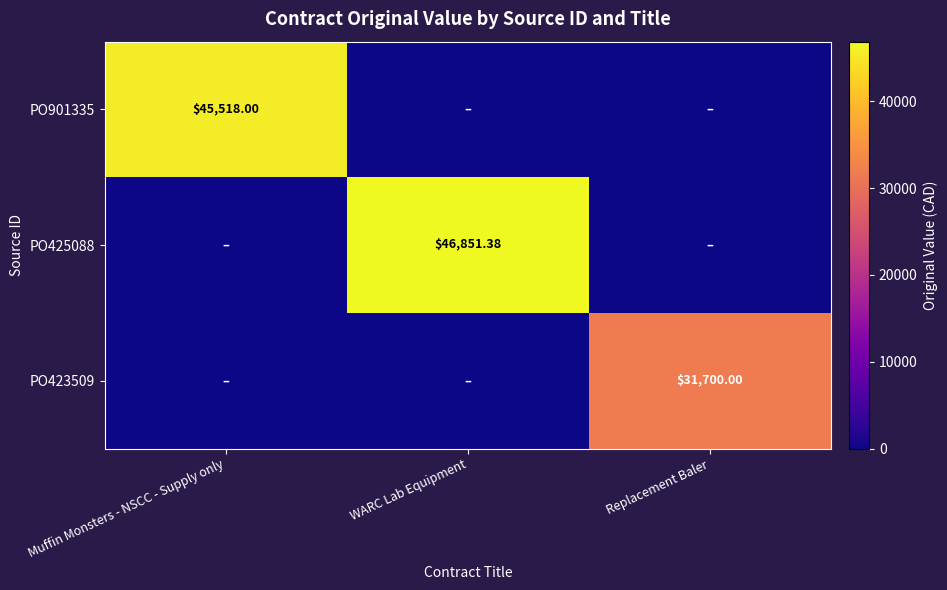

Which series changed the most between Muffin Monsters - NSCC - Supply only and WARC Lab Equipment?

PO425088